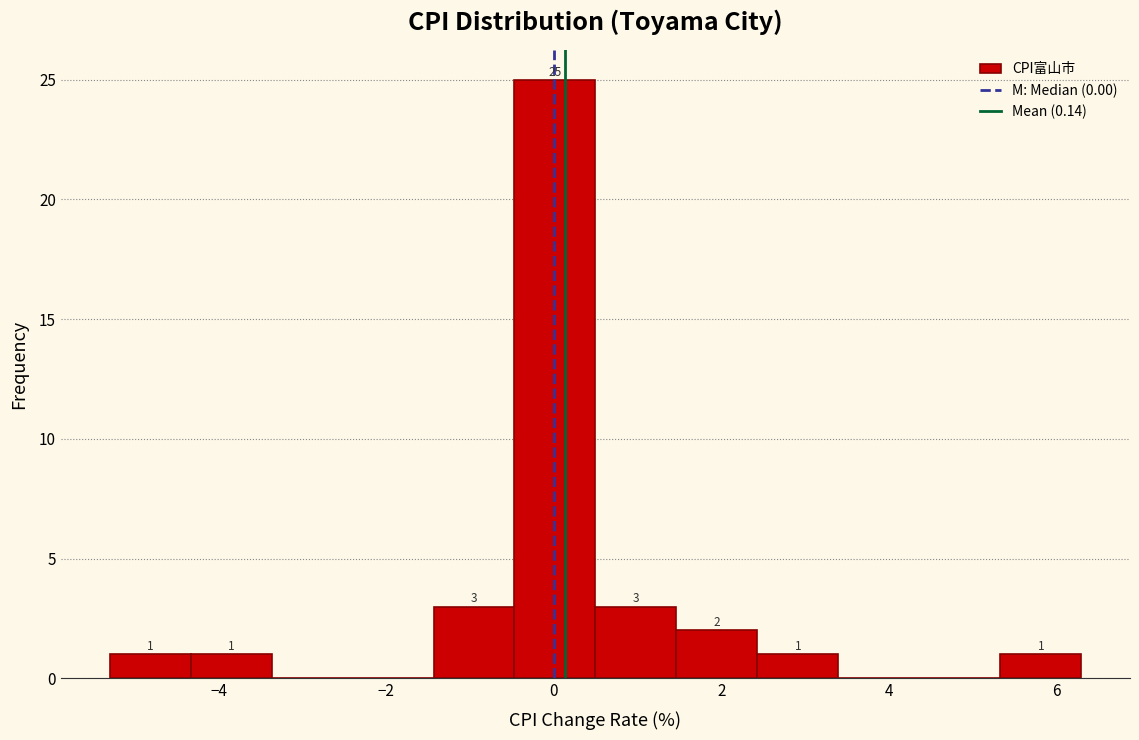

Which range on the x-axis has the tallest bar?

-0.4 to 0.6